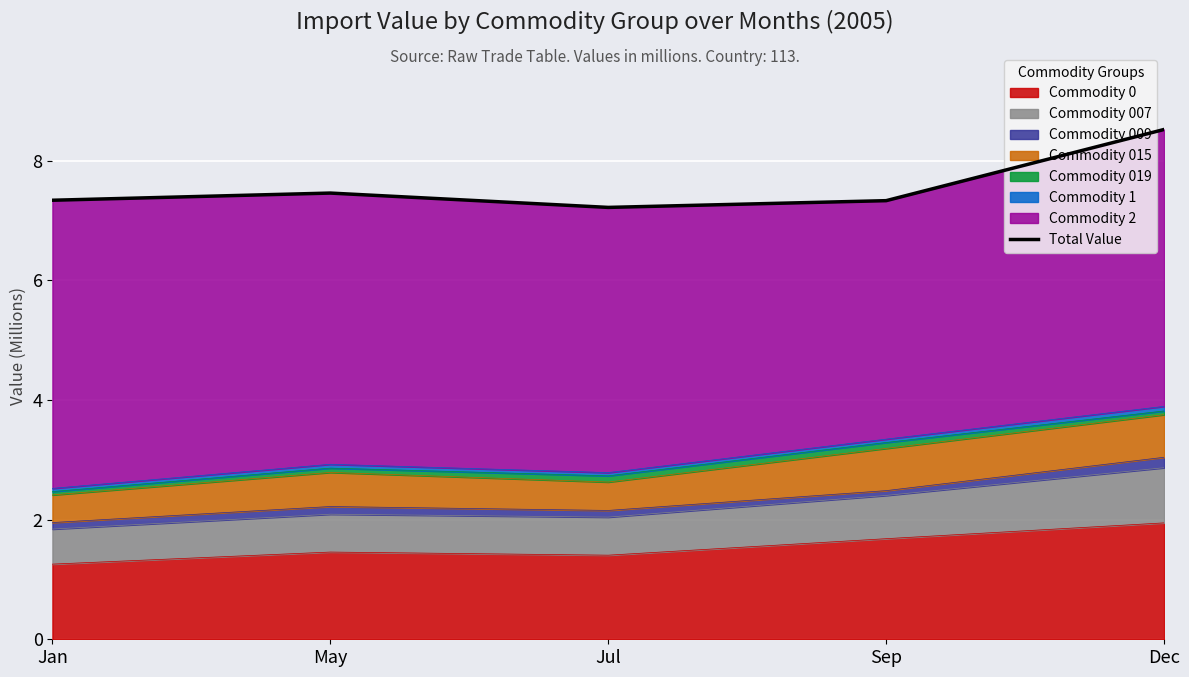

Count the values in the range 7 to 8.

4